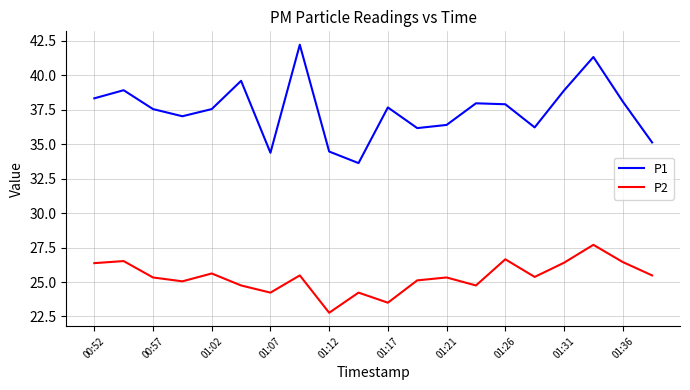

True or false: P1 and P2 cross at least once.

False